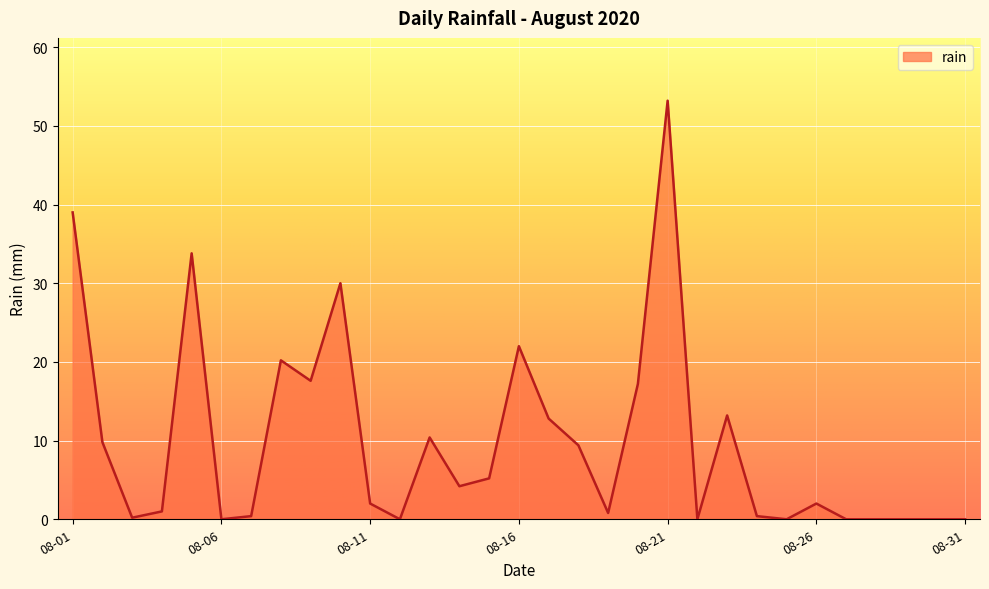

What is the maximum value shown in the chart?

53.2